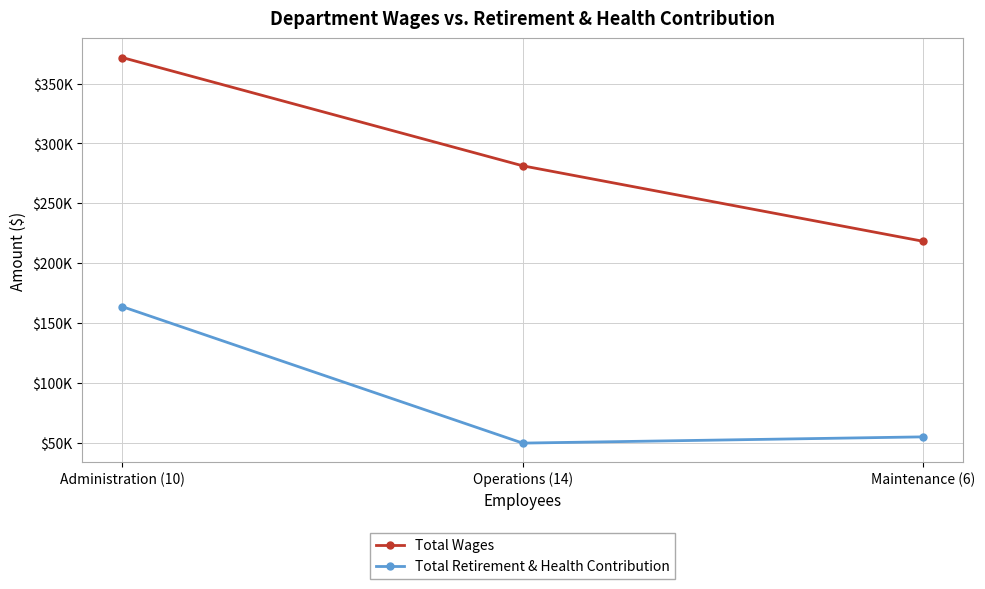

List the labels in order of Total Retirement & Health Contribution value, smallest first.

Operations (14), Maintenance (6), Administration (10)